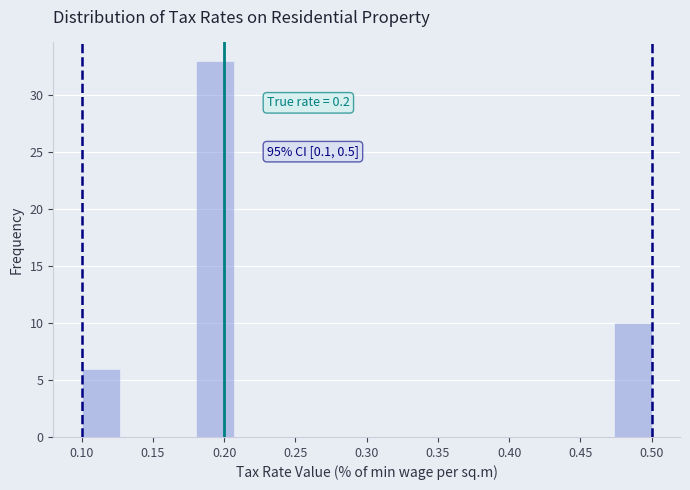

Over which range of the x-axis is the bar tallest?

0.180 to 0.205